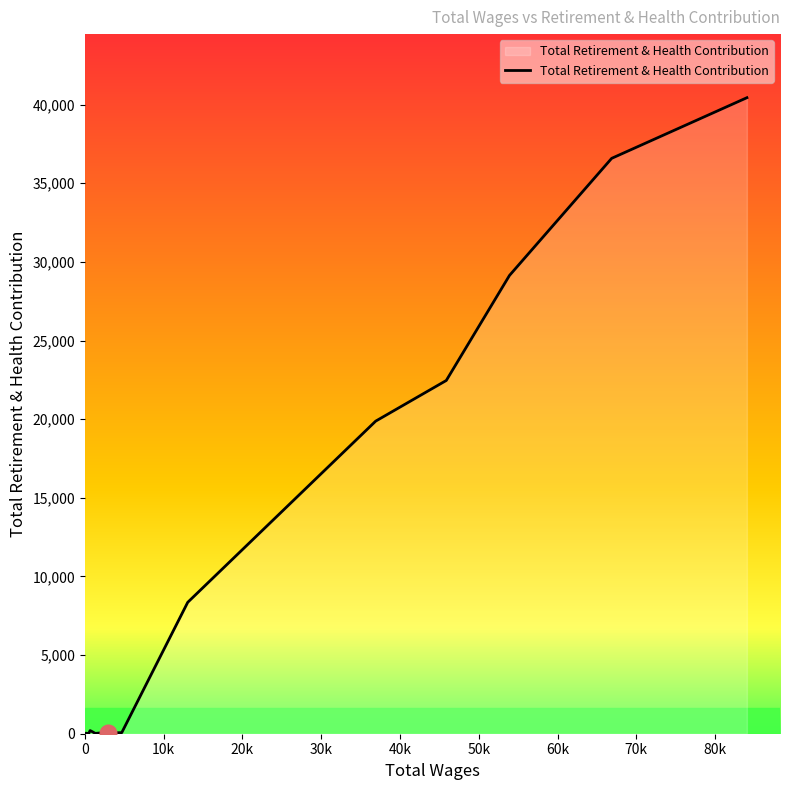

Rank the categories by value from highest to lowest.

84044.0, 66877.0, 53902.0, 45880.0, 36917.0, 13054.0, 660.0, 900.0, 2580.0, 2520.0, 4680.0, 3840.0, 2880.0, 120.0, 1320.0, 120.0, 480.0, 415.0